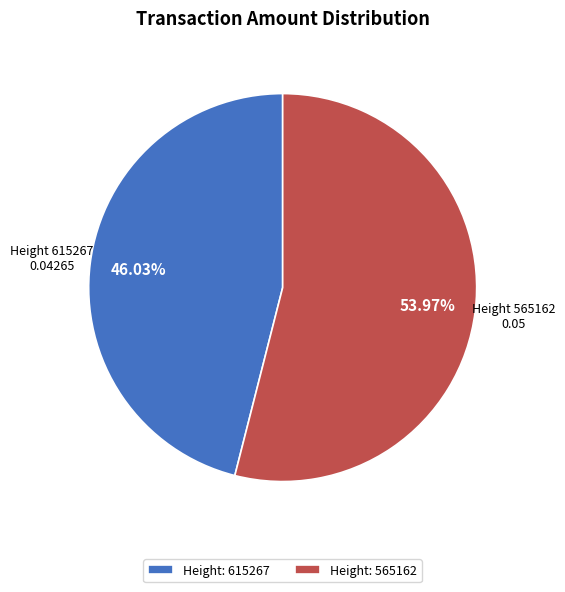

Combined, do Height: 615267 and Height: 565162 account for over 50%?

Yes